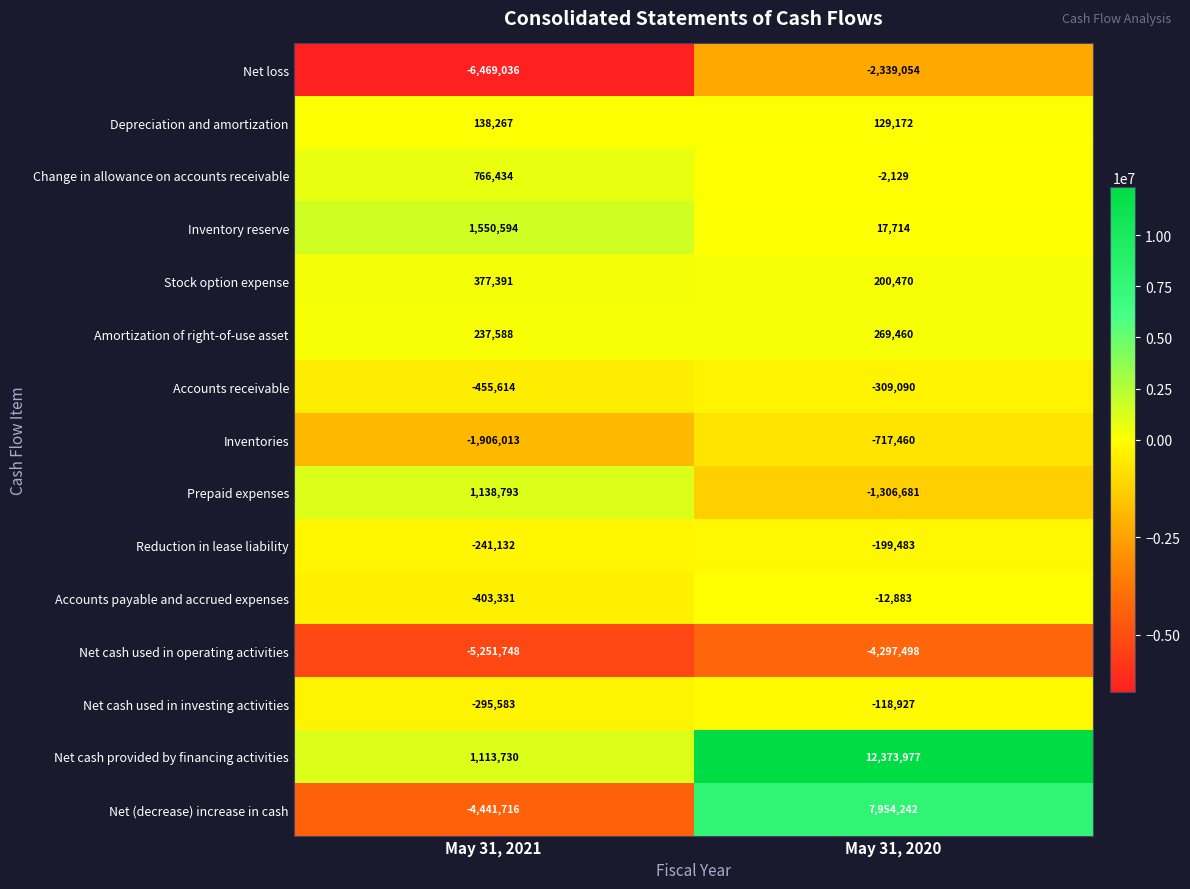

Where is Amortization of right-of-use asset nearest to the value 253524?

May 31, 2021